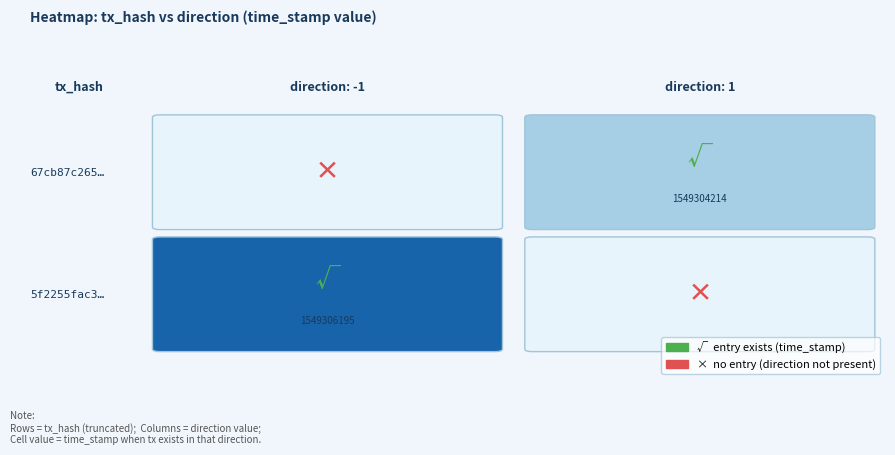

What is the maximum value for 67cb87c265788d58dd56048a31a325160b150ff?

1549304214